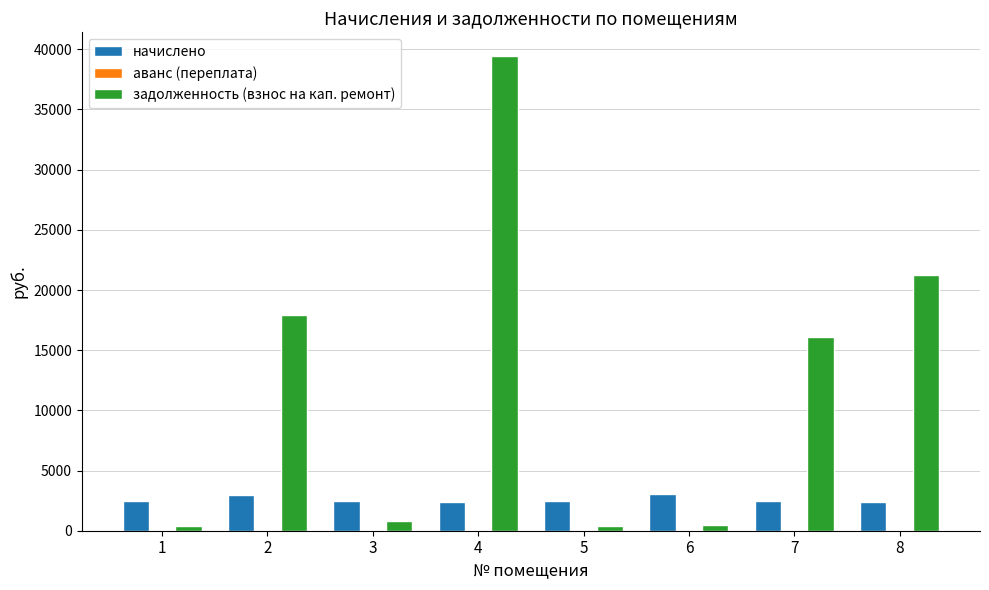

What is the spread (max minus min) of values at 2?

14895.4